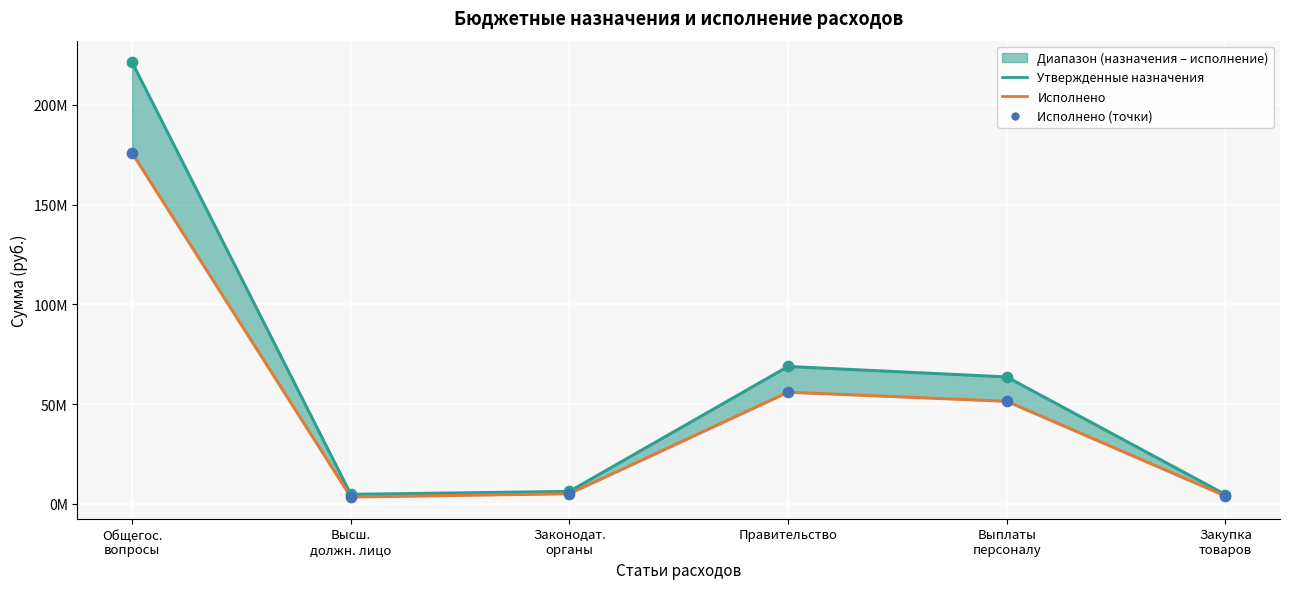

Which series has the widest spread of Y values?

Утвержденные назначения